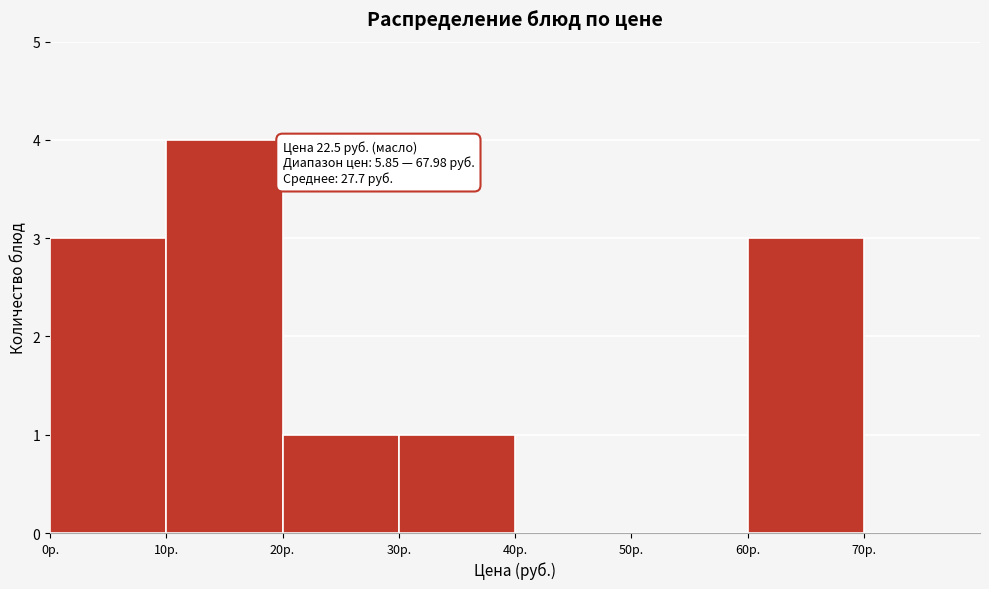

Over which range of the x-axis is the bar tallest?

10 to 20